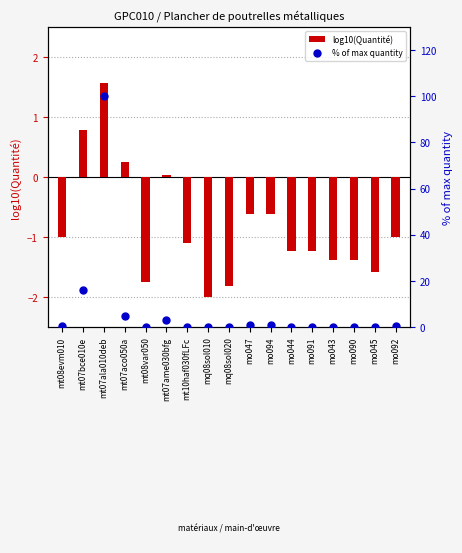

Which series has the largest Y range (max minus min)?

% of max quantity